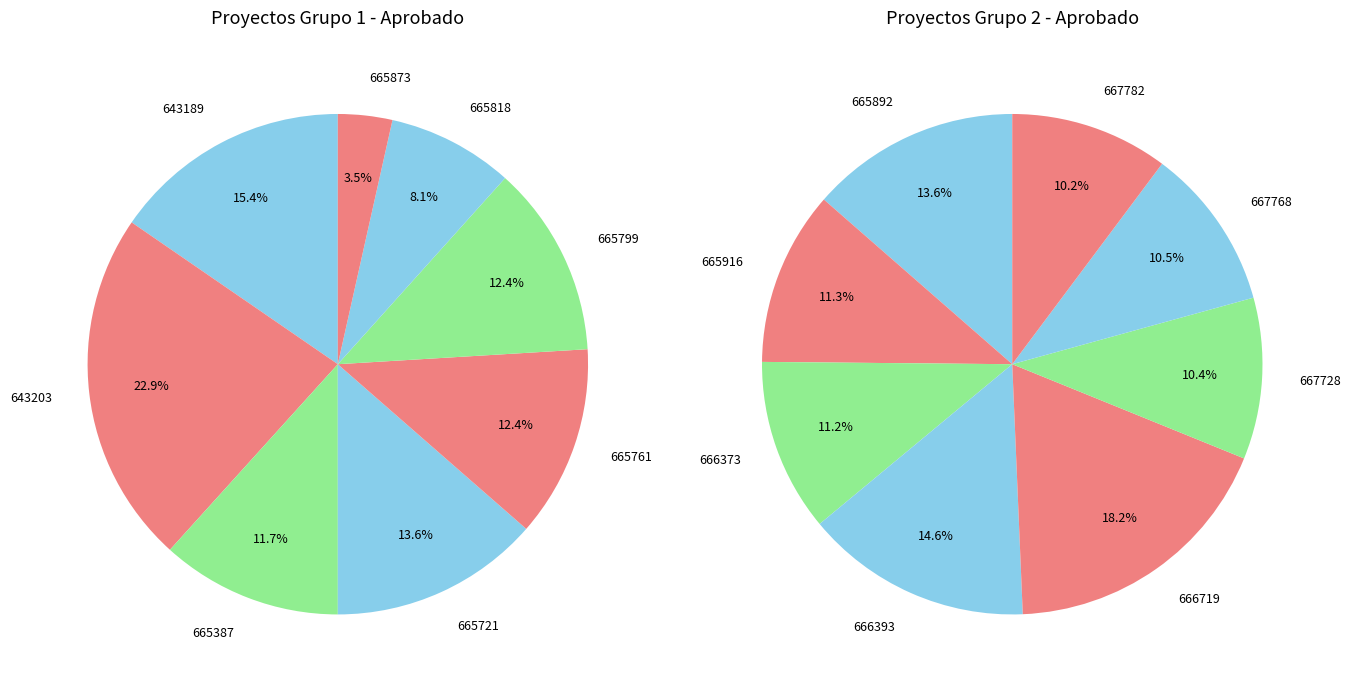

What is the ratio of the value at COA16160200665916 to the value at COA16160200666373?

1.0